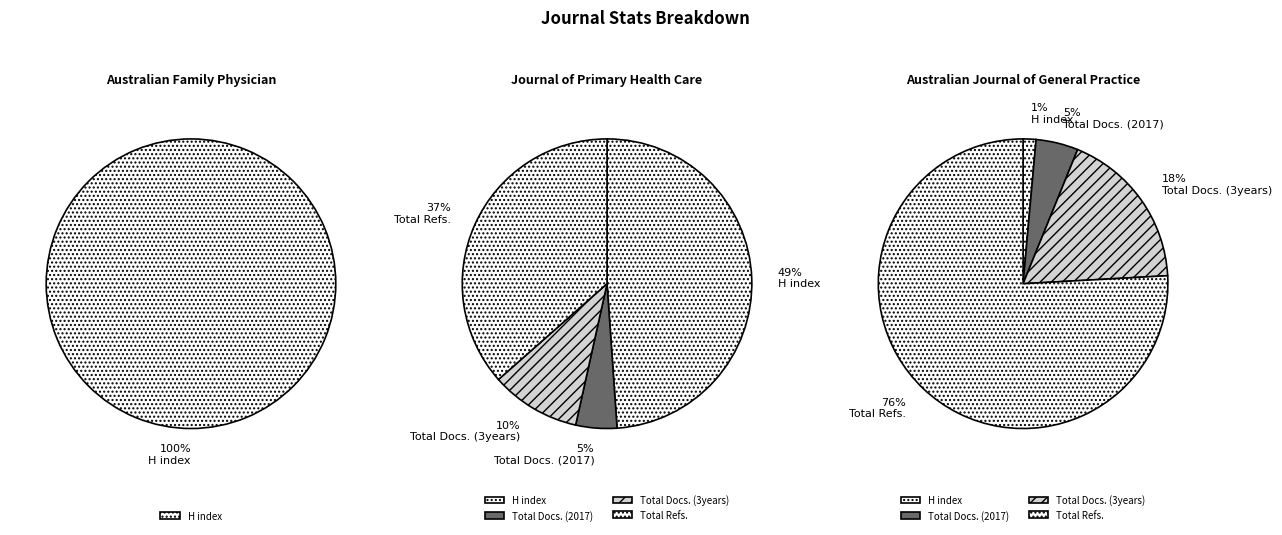

How many slices are in this pie chart?

4